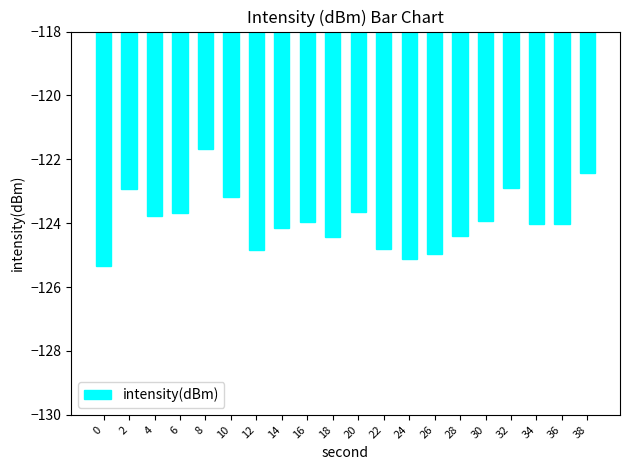

What is the sum of the values at 28 and 38?

-246.8